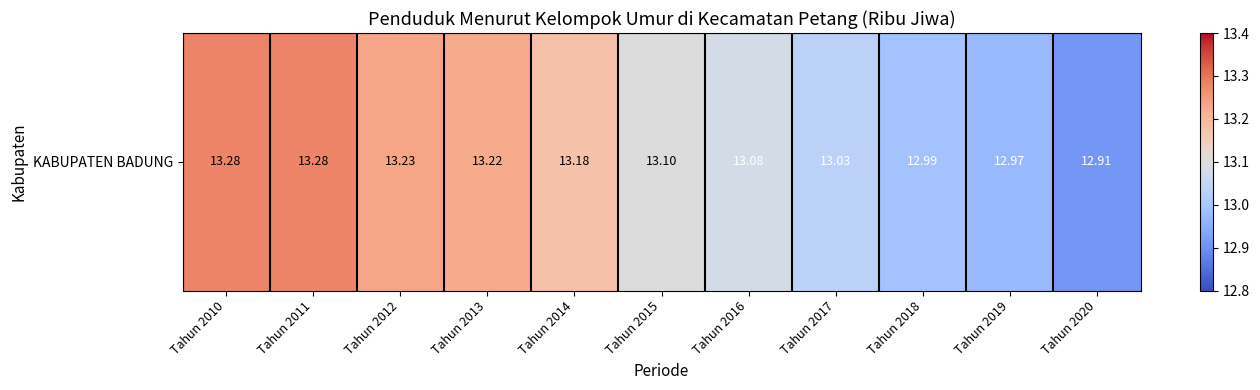

How many series are shown in this chart?

1